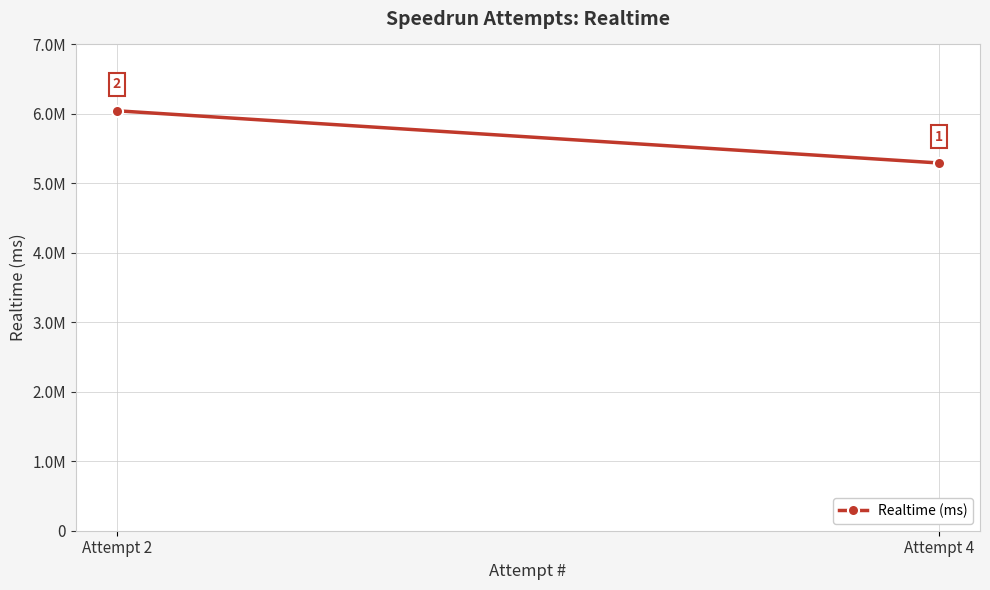

Is it true that the value at Attempt 2 is 6045114?

True